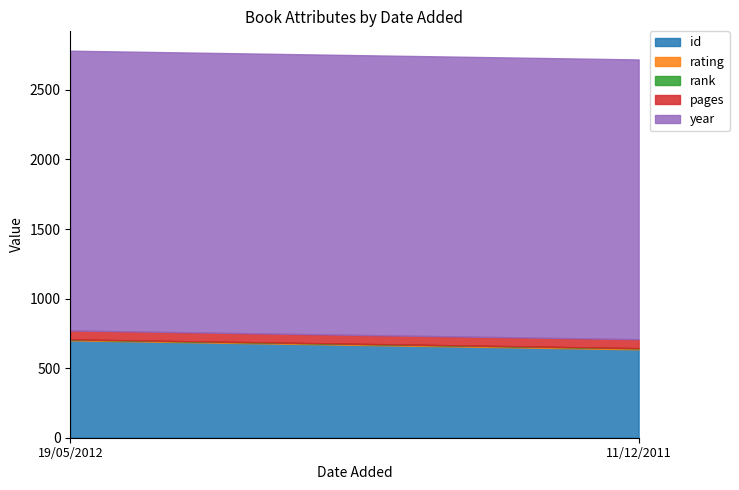

What is the label of the 2nd point from the left?

11/12/2011